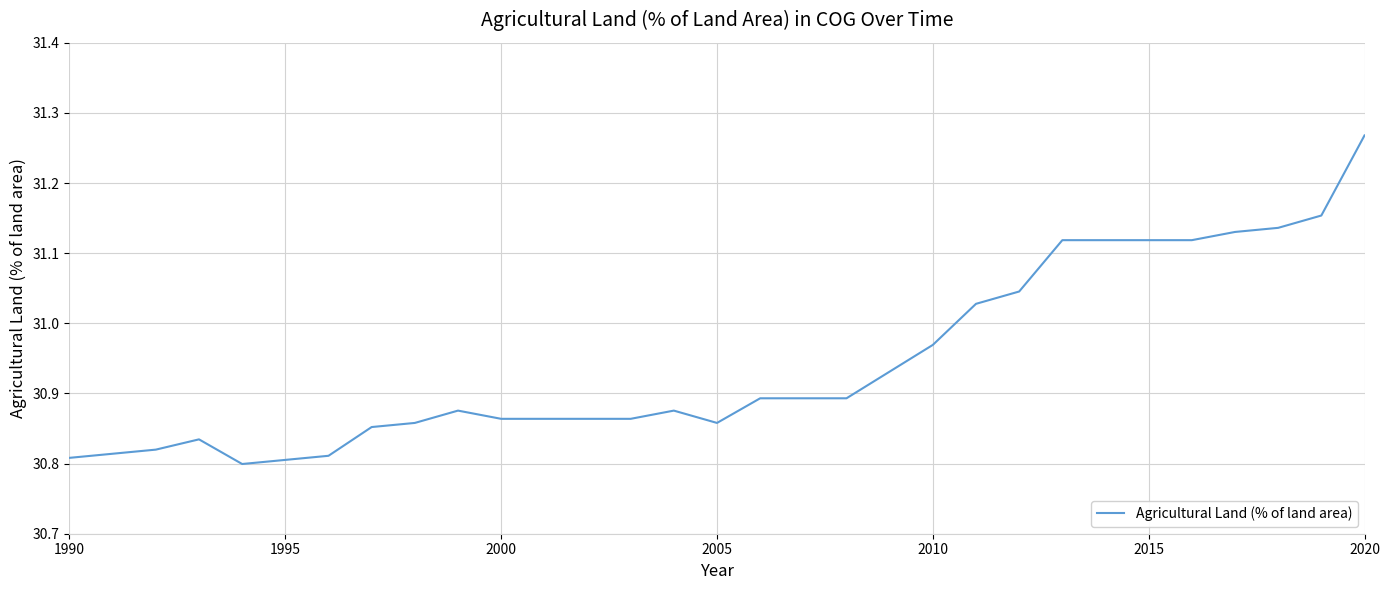

What is the difference between the maximum and minimum values?

0.5